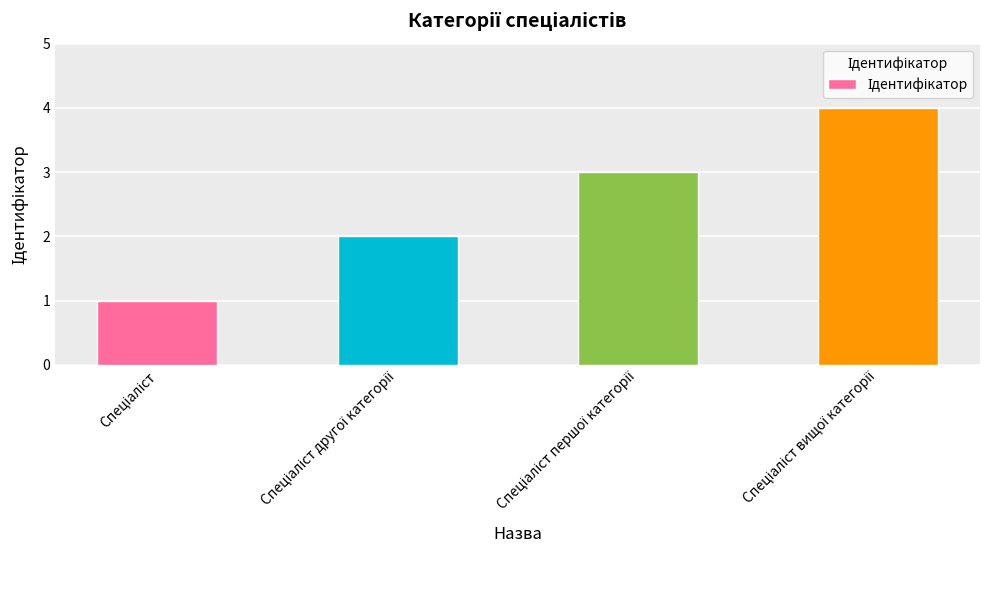

What is the difference between the maximum and minimum values?

3